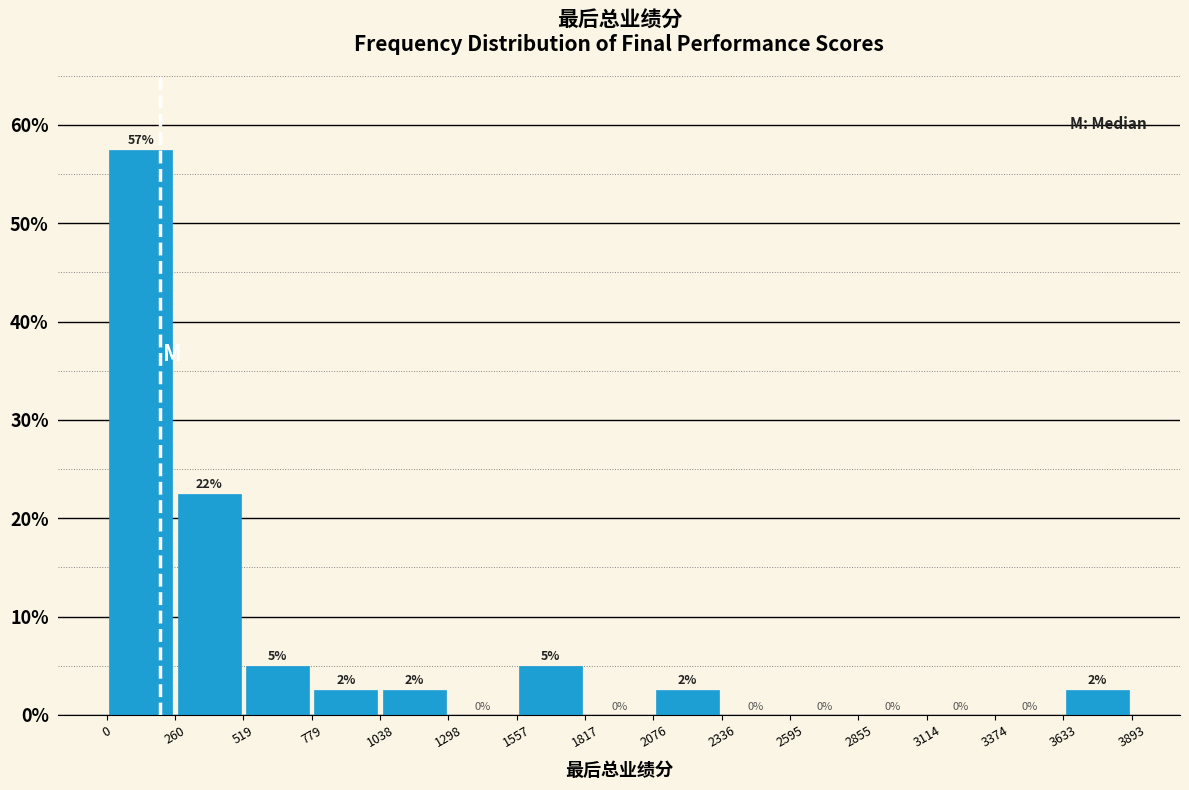

Which range on the x-axis has the tallest bar?

0 to 260